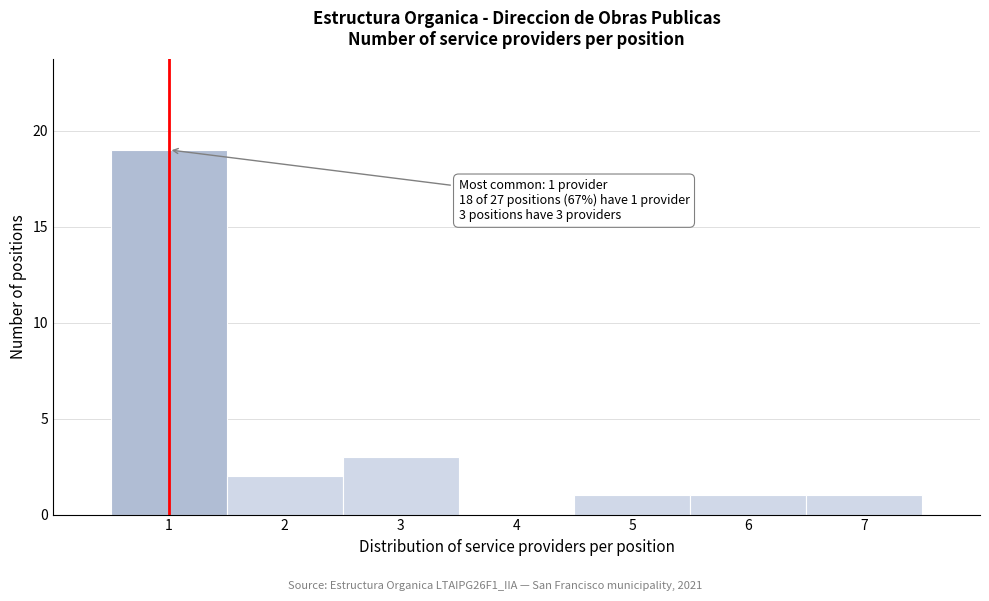

Over which range of the x-axis is the bar tallest?

0.5 to 1.5